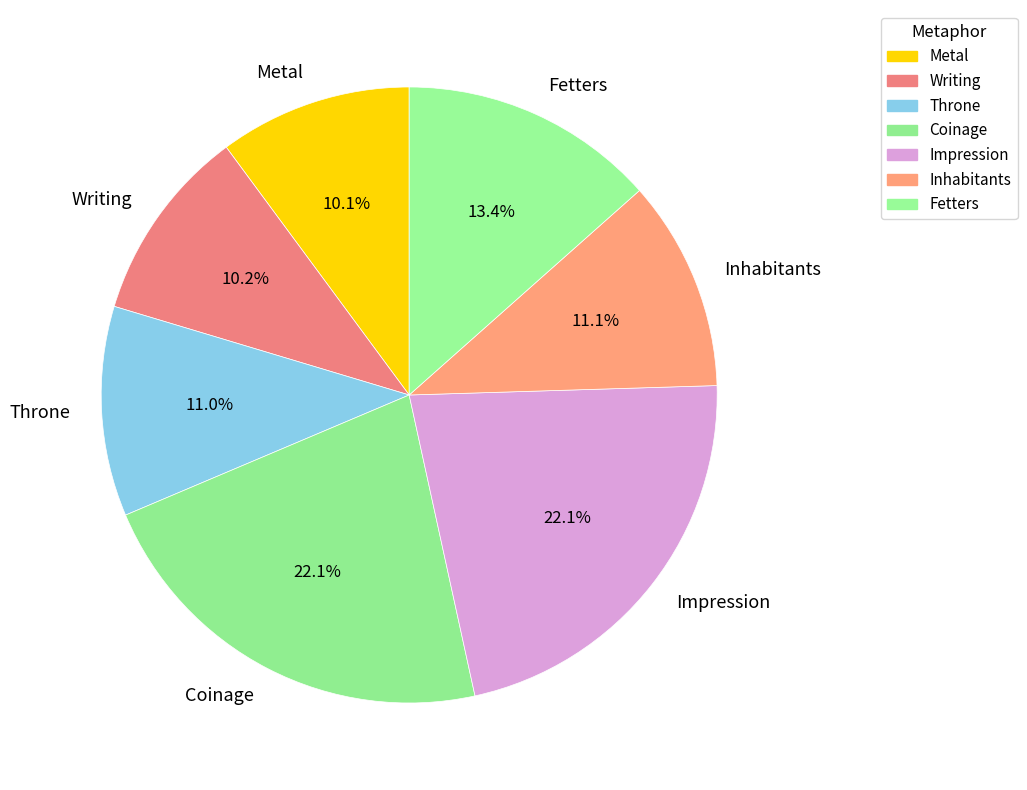

What percentage is the Coinage slice, to the nearest percent?

22%